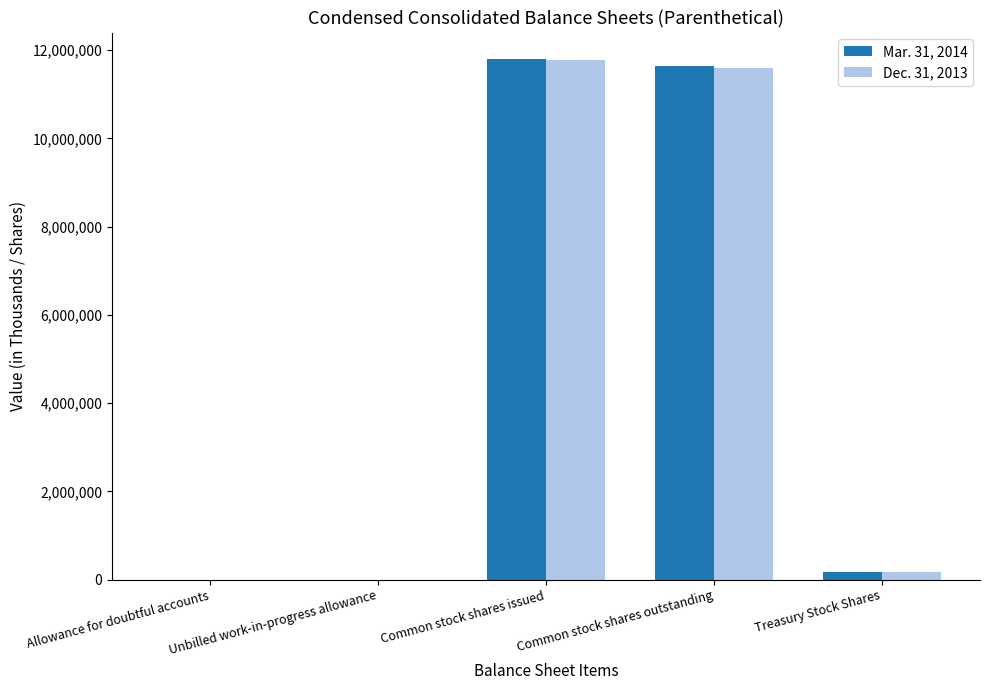

How many groups of bars are there?

5